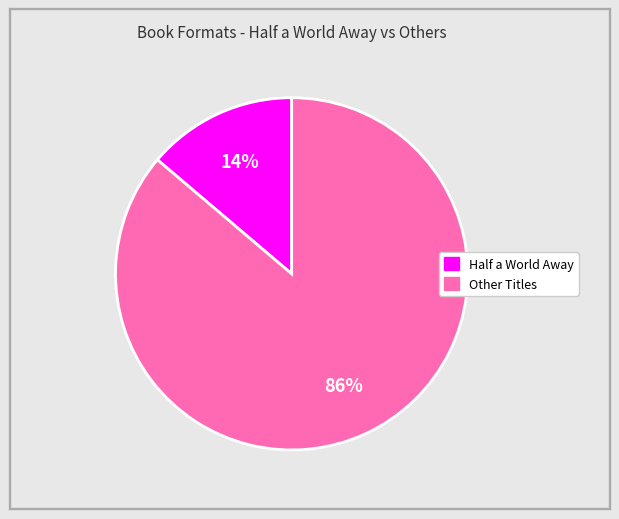

To the nearest percent, what is the difference between the largest and smallest slice percentages?

72%